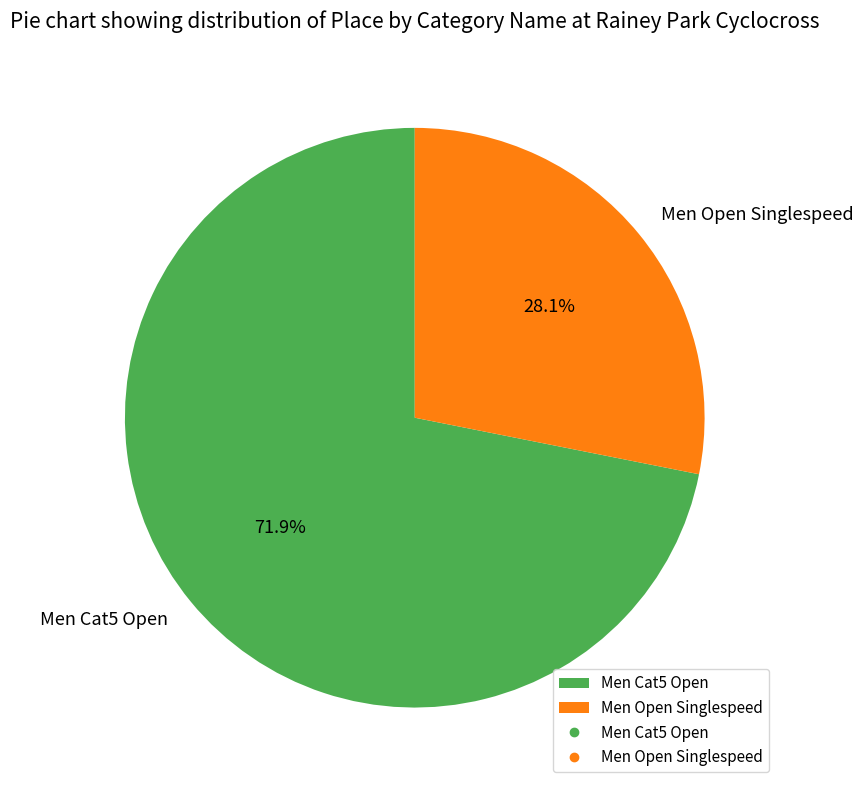

Which category has the smallest portion of the pie?

Men Open Singlespeed